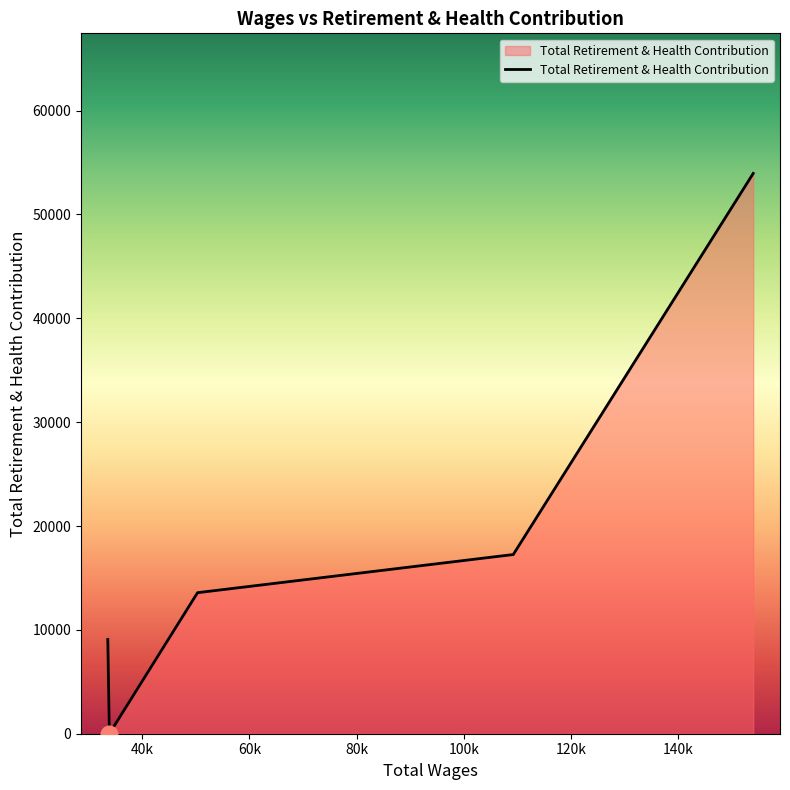

What is the average value?

18774